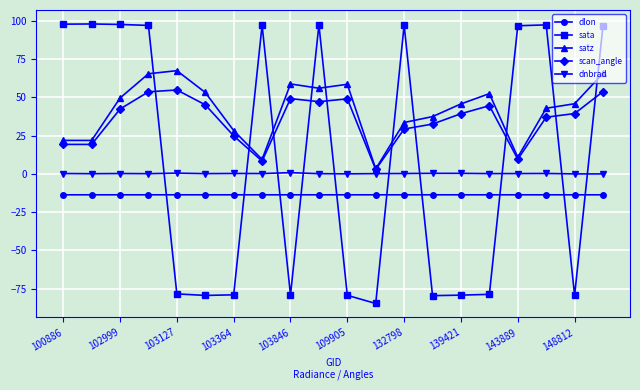

At how many categories does at least one series exceed 73?

10